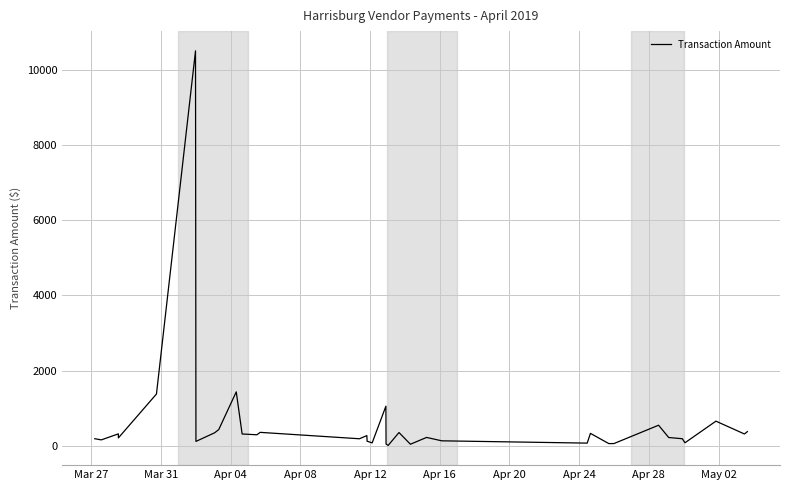

What is the difference between the maximum and second lowest values?

10470.0